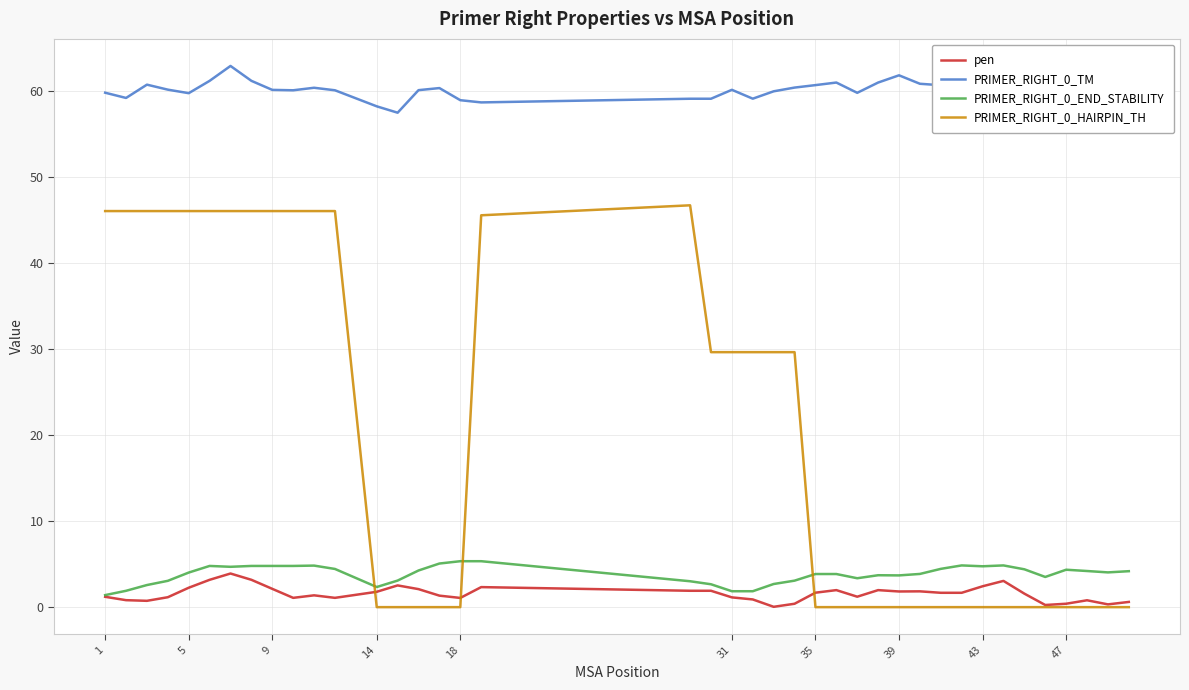

How many lines are shown in the chart?

4